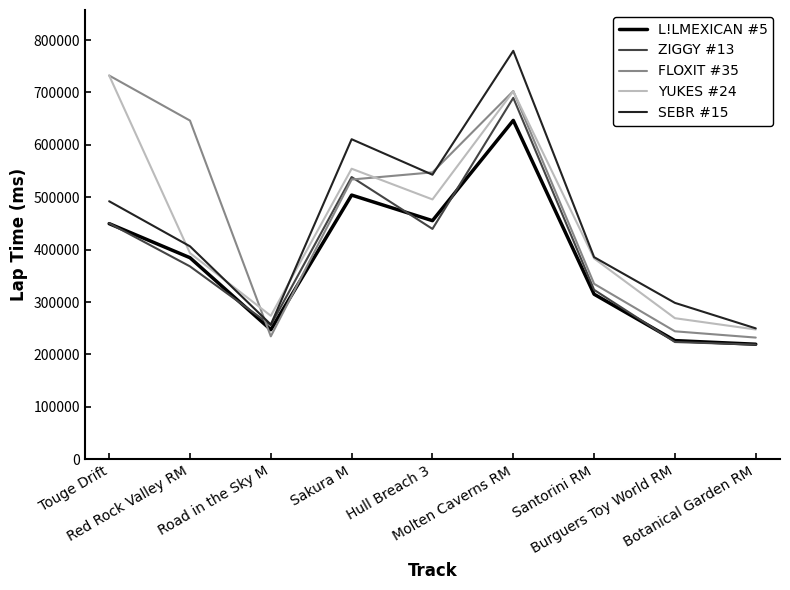

What is the greatest value displayed?

779463